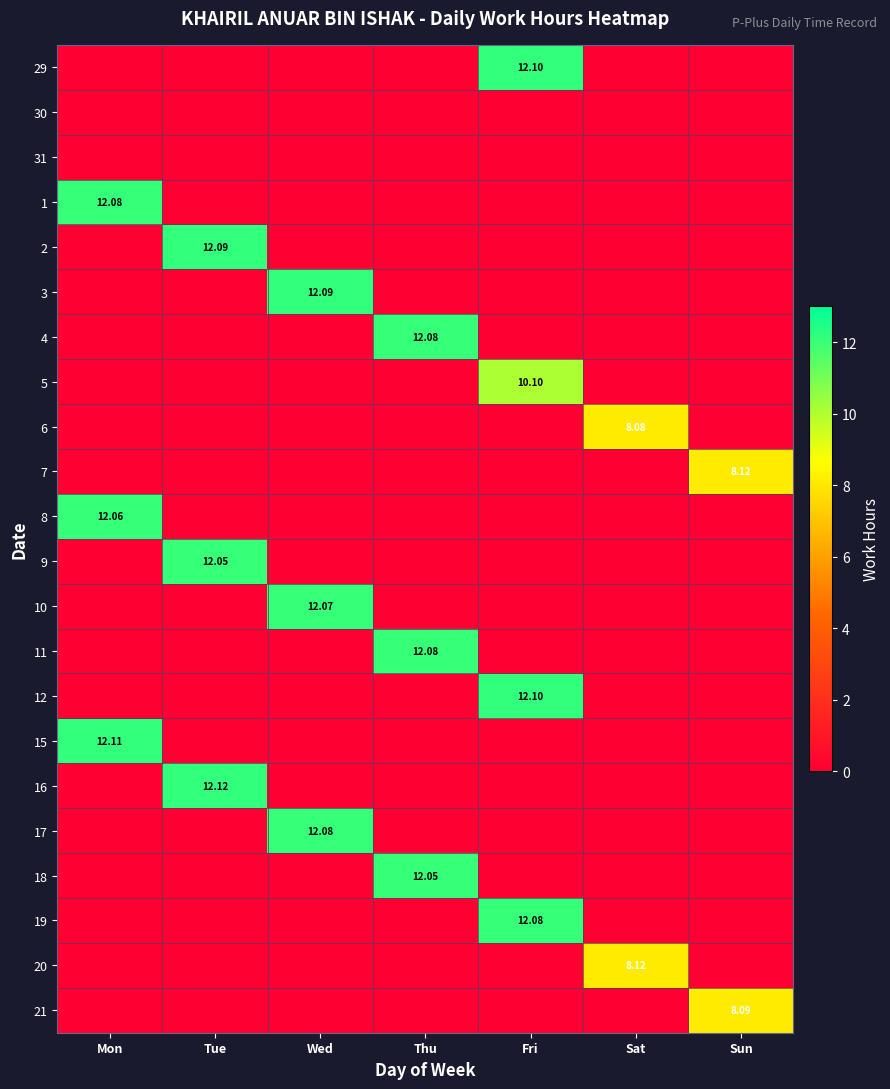

At which label is 18 closest to 6?

Mon